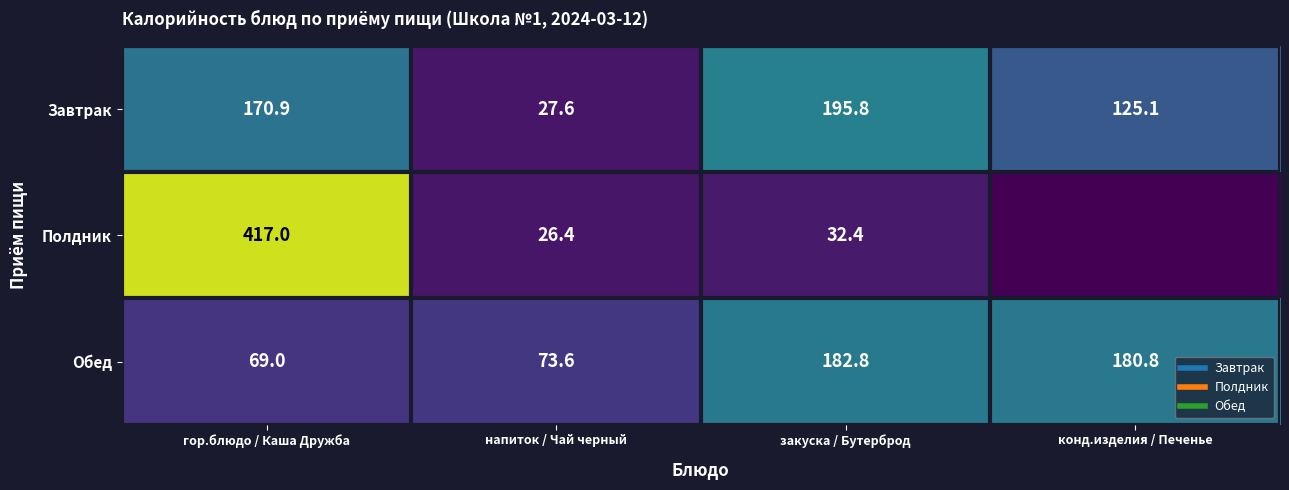

Where does the Завтрак series first go above 170?

гор.блюдо / Каша Дружба